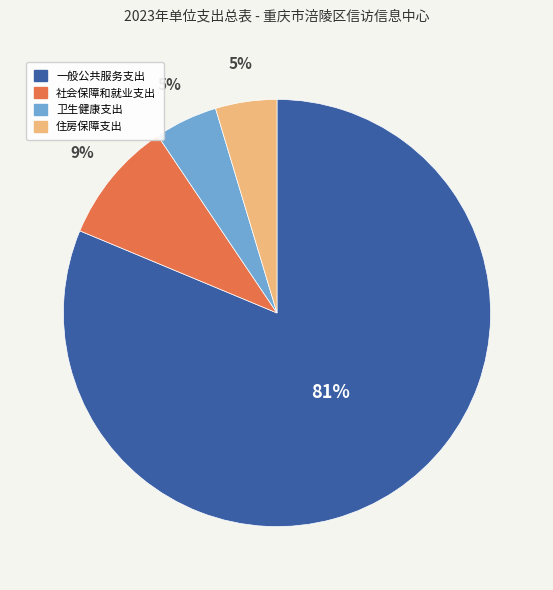

Is 住房保障支出 the majority of the pie?

No